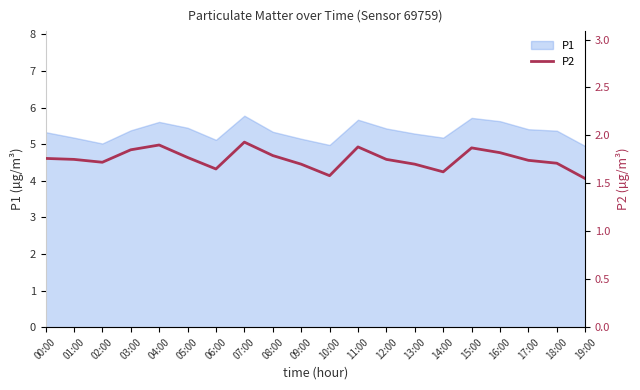

Which category has the lowest value across all series?

19:00